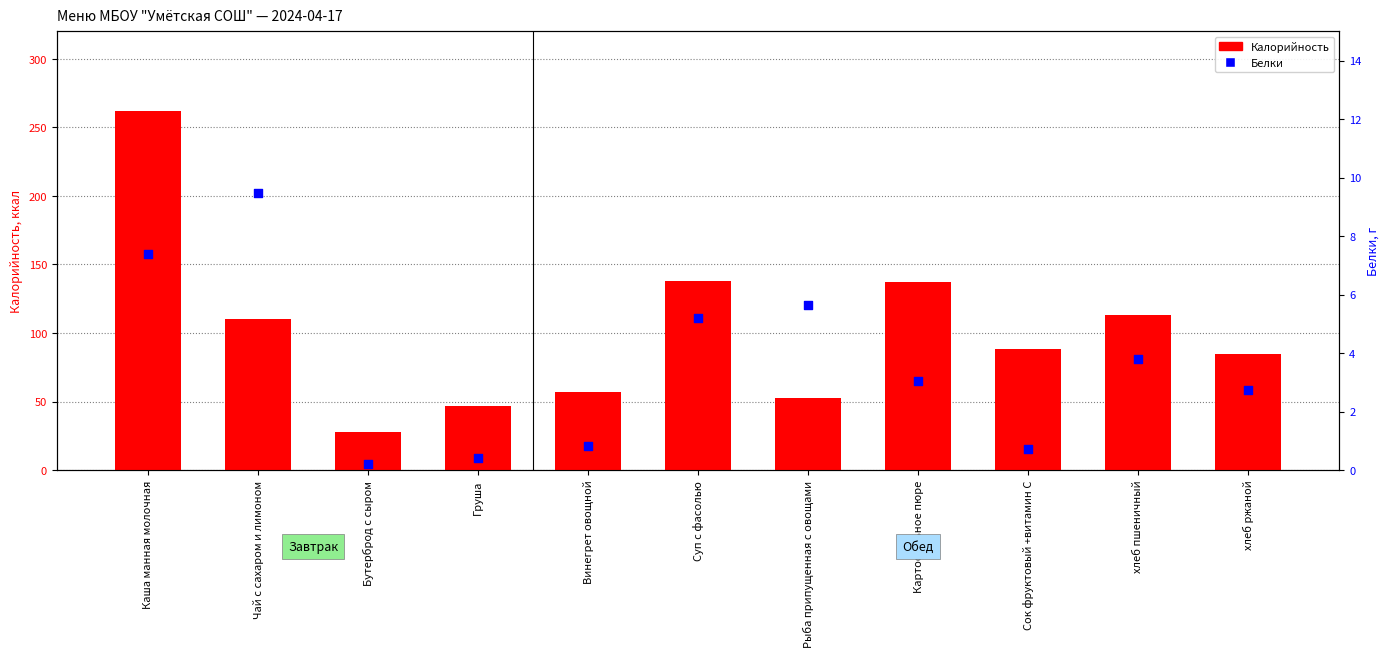

At how many categories does at least one series exceed 246?

1